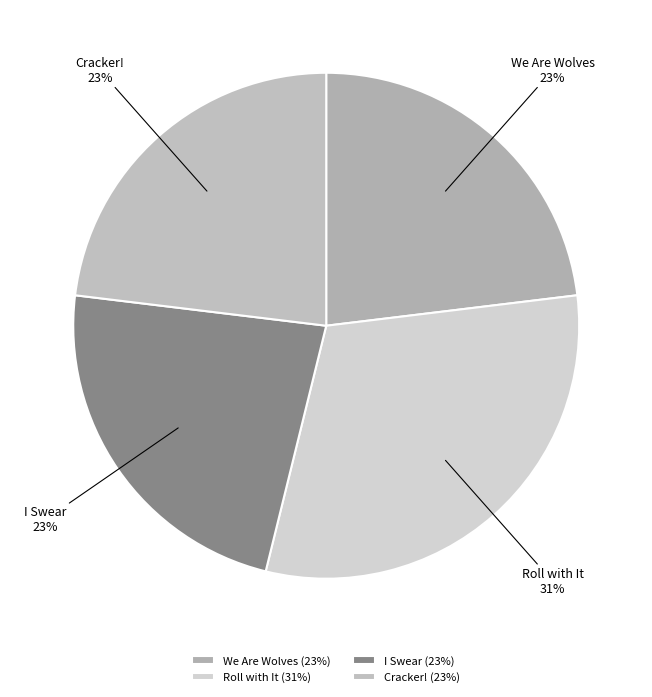

How many slices are in this pie chart?

4